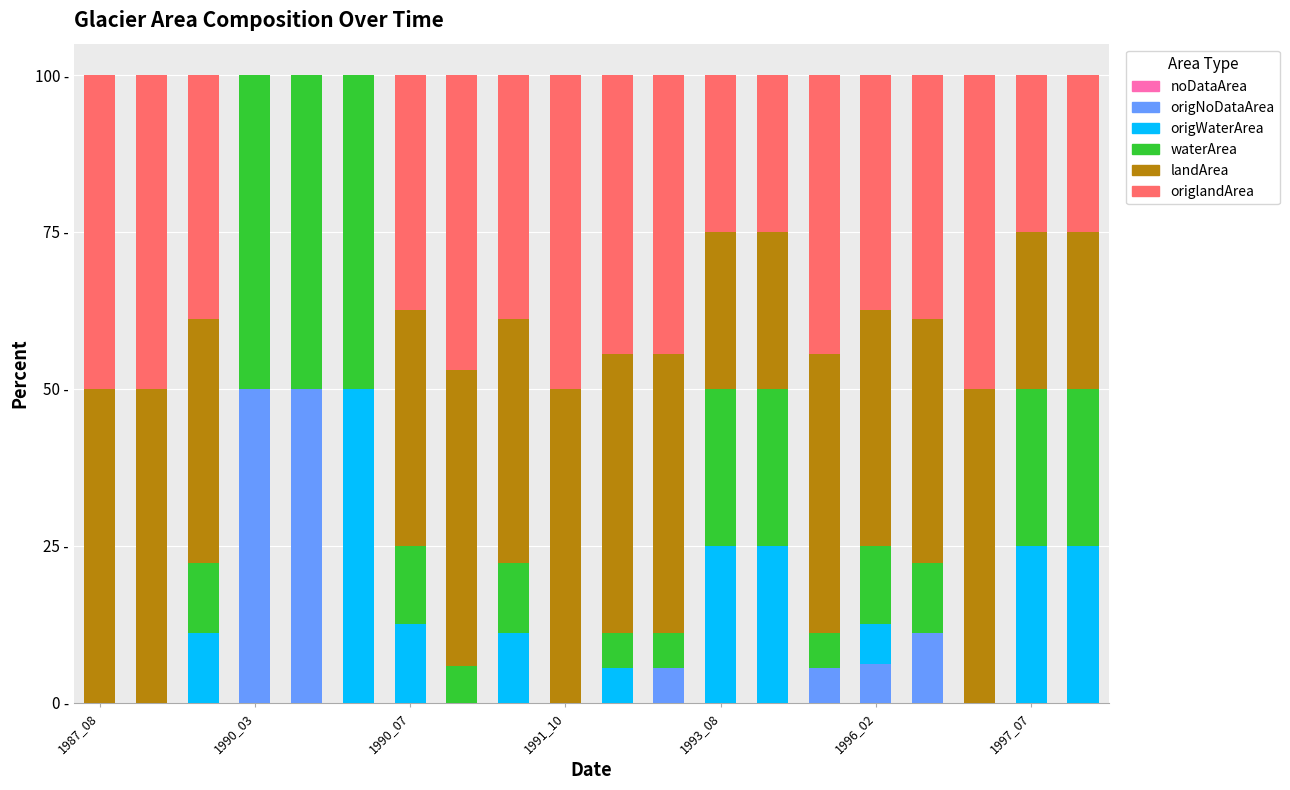

Are the bars grouped side by side (vs. stacked)?

No